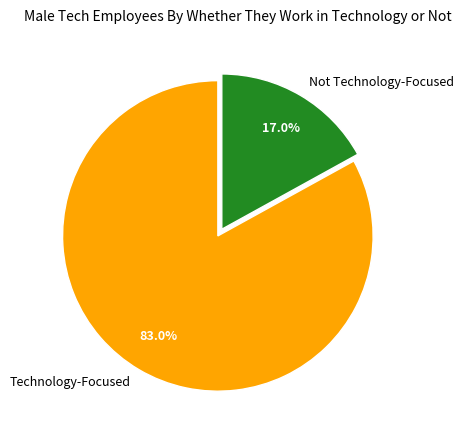

Count the number of slices in the pie.

2